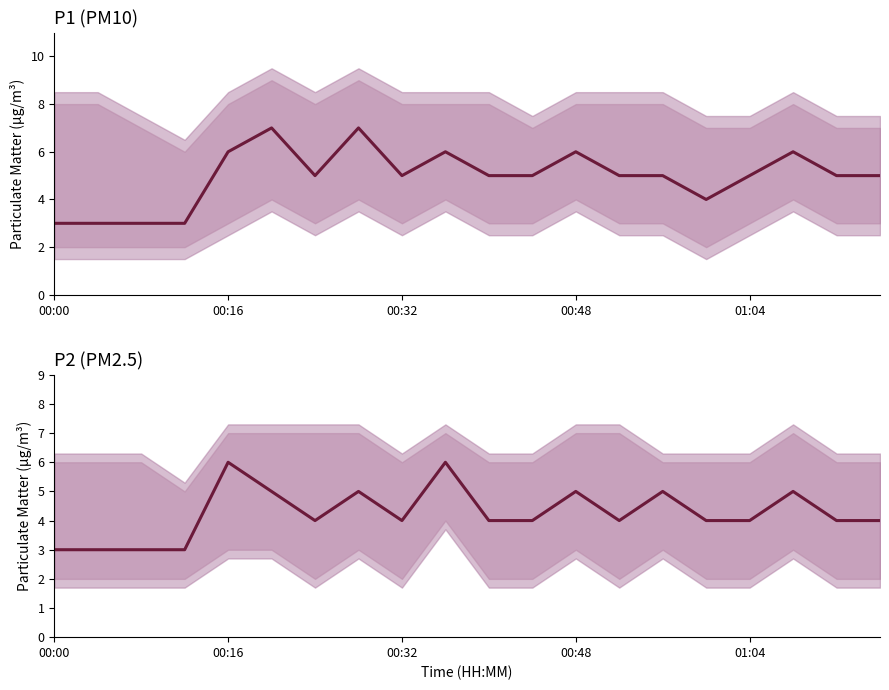

What is the difference between the highest and lowest values at 17?

1